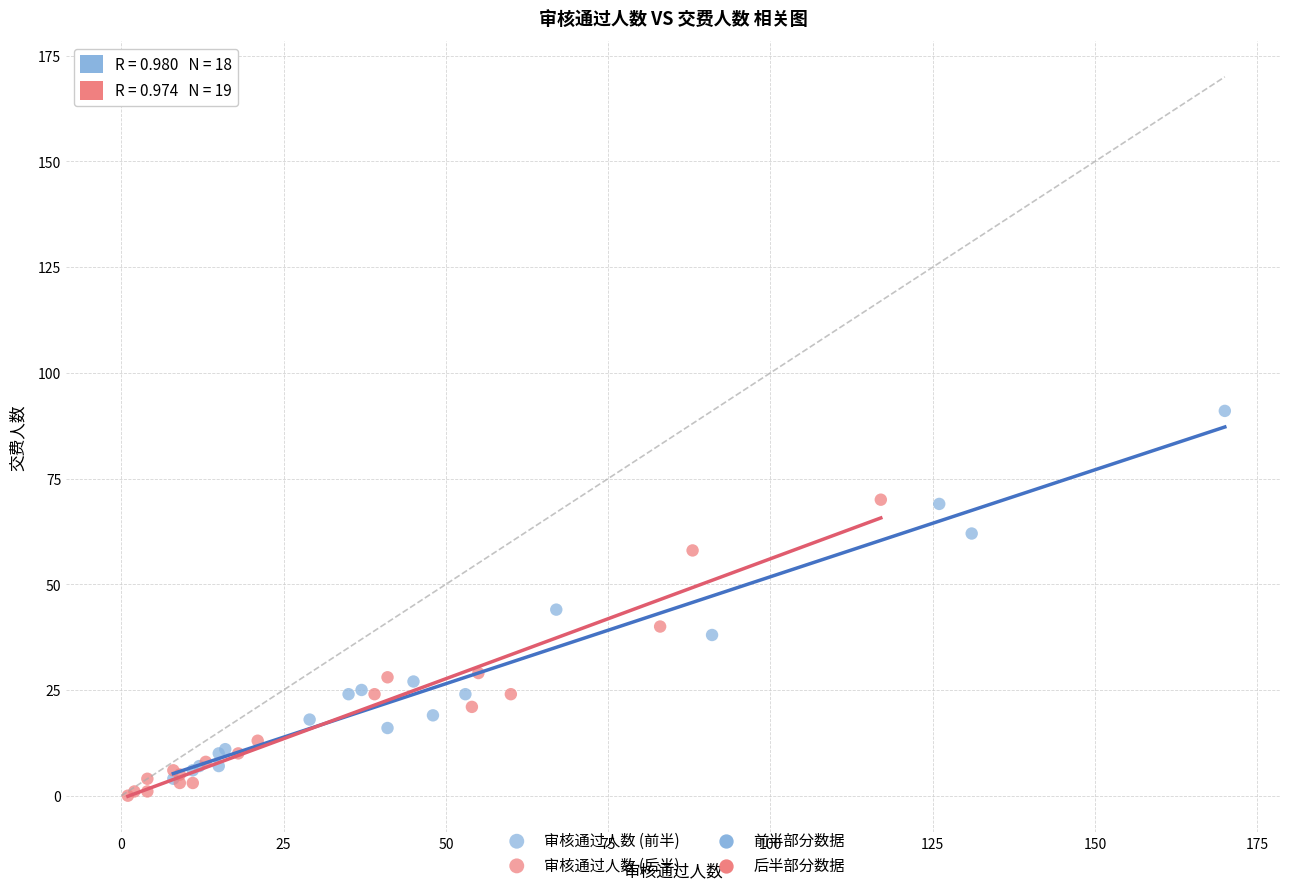

Which series has the widest spread of Y values?

审核通过人数 (前半)